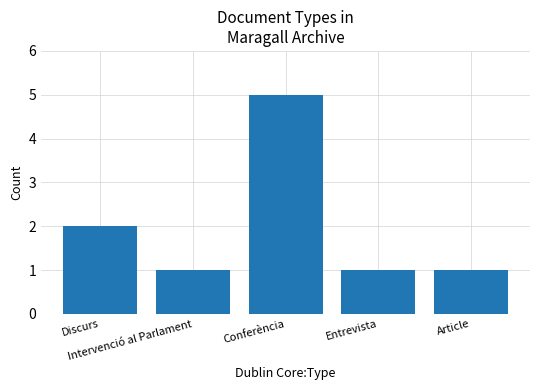

What is the sum of all values?

10